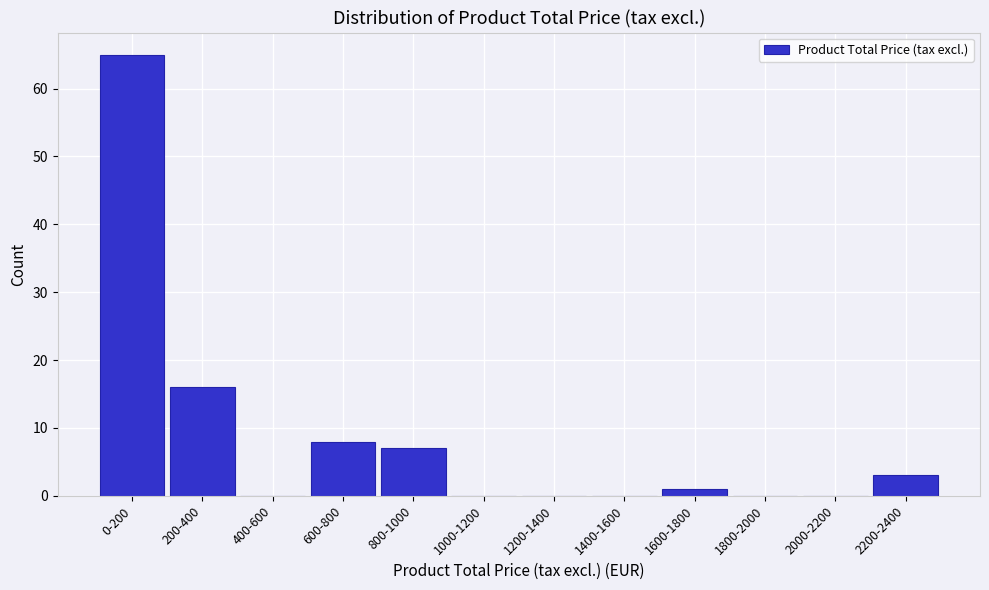

Reading right to left, list all the values displayed in this chart.

2200-2400=3	2000-2200=0	1800-2000=0	1600-1800=1	1400-1600=0	1200-1400=0	1000-1200=0	800-1000=7	600-800=8	400-600=0	200-400=16	0-200=65